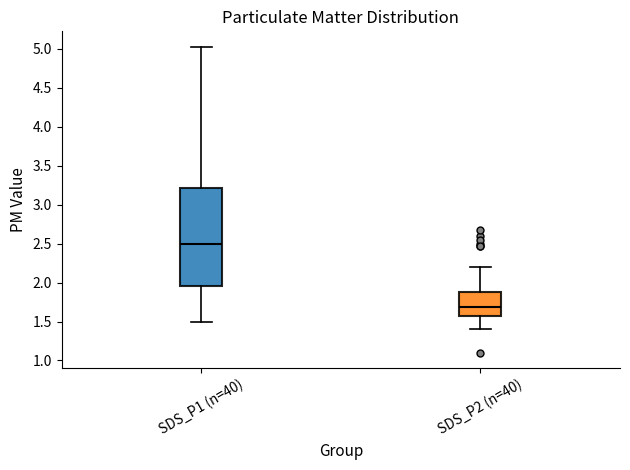

Reading left to right, transcribe this box plot: for each box, give where its median line is, the range the box spans, and where its two whiskers end, as read against the y-axis. The values are not printed on the chart, so give them approximately, as read against the axis.

SDS_P1 (n=40): median 2.50, box 1.95 to 3.20, whiskers 1.50 to 5.05
SDS_P2 (n=40): median 1.70, box 1.55 to 1.90, whiskers 1.40 to 2.20